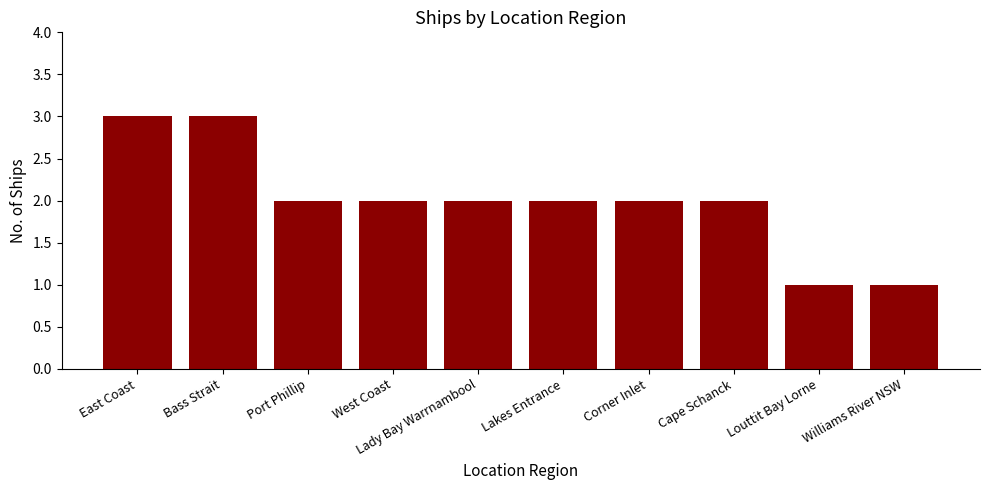

Does the chart contain stacked bars?

No